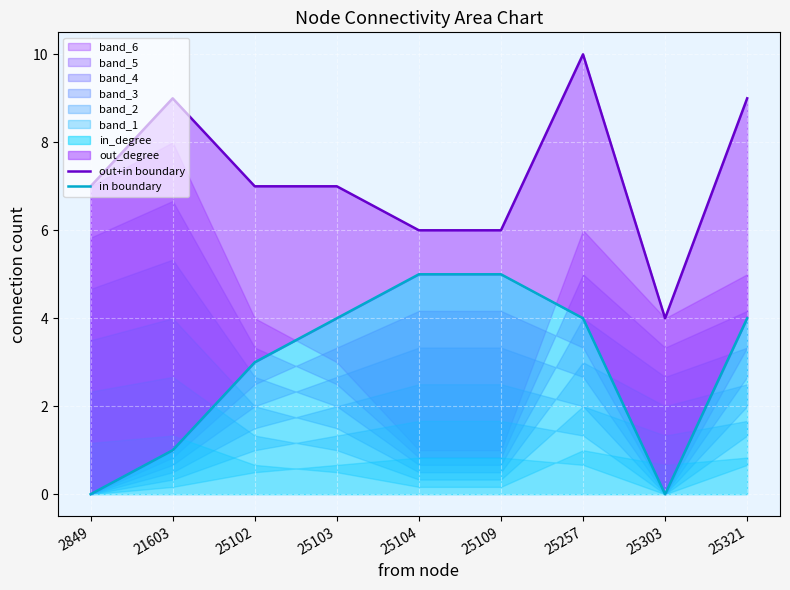

How many data points does each series have?

9